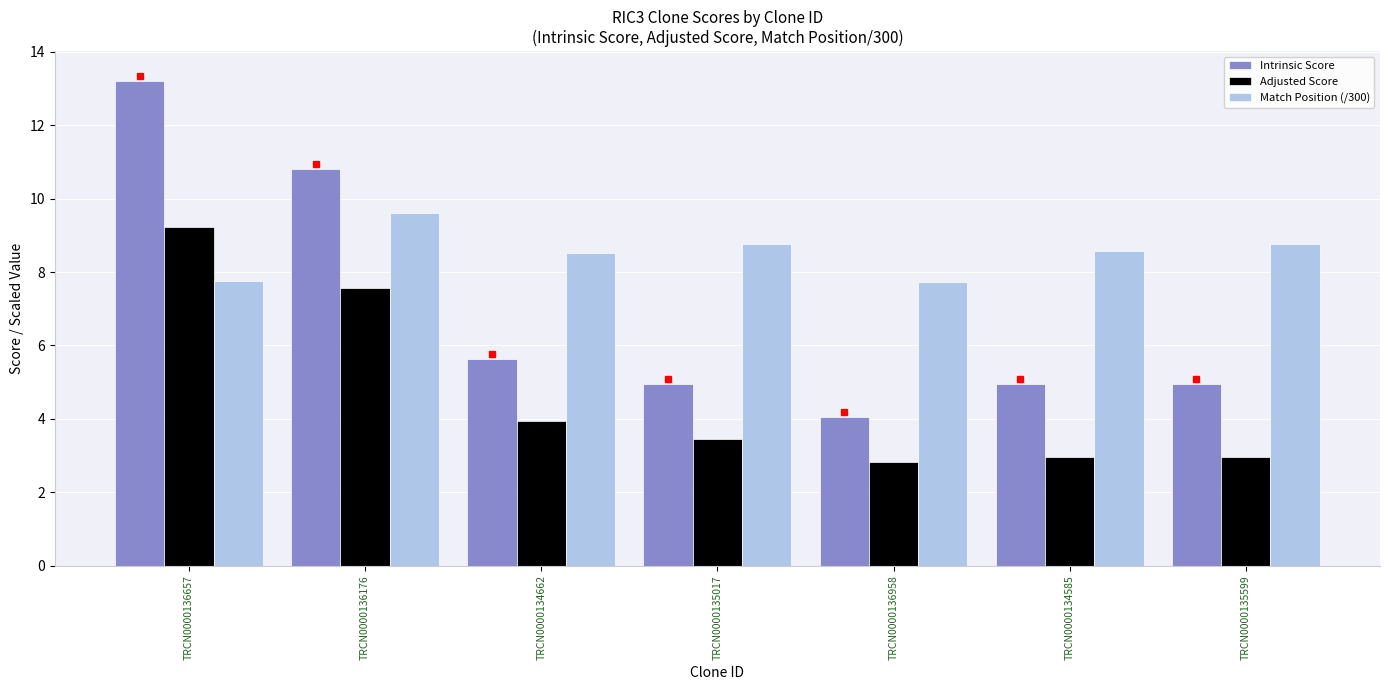

At which label does Adjusted Score reach its minimum?

TRCN0000136958